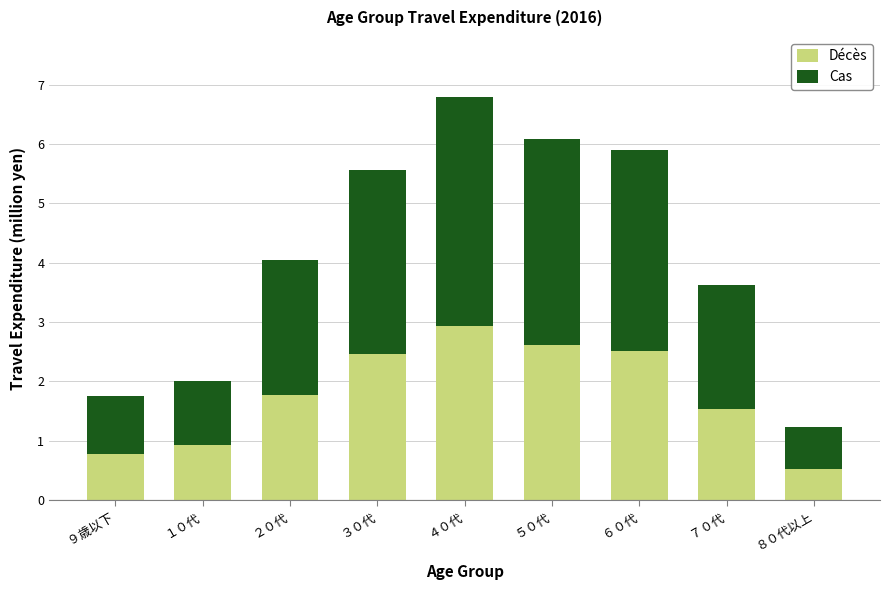

Reading right to left, list the values for the Décès series.

８０代以上=0.5	７０代=1.5	６０代=2.5	５０代=2.6	４０代=2.9	３０代=2.5	２０代=1.8	１０代=0.9	９歳以下=0.8